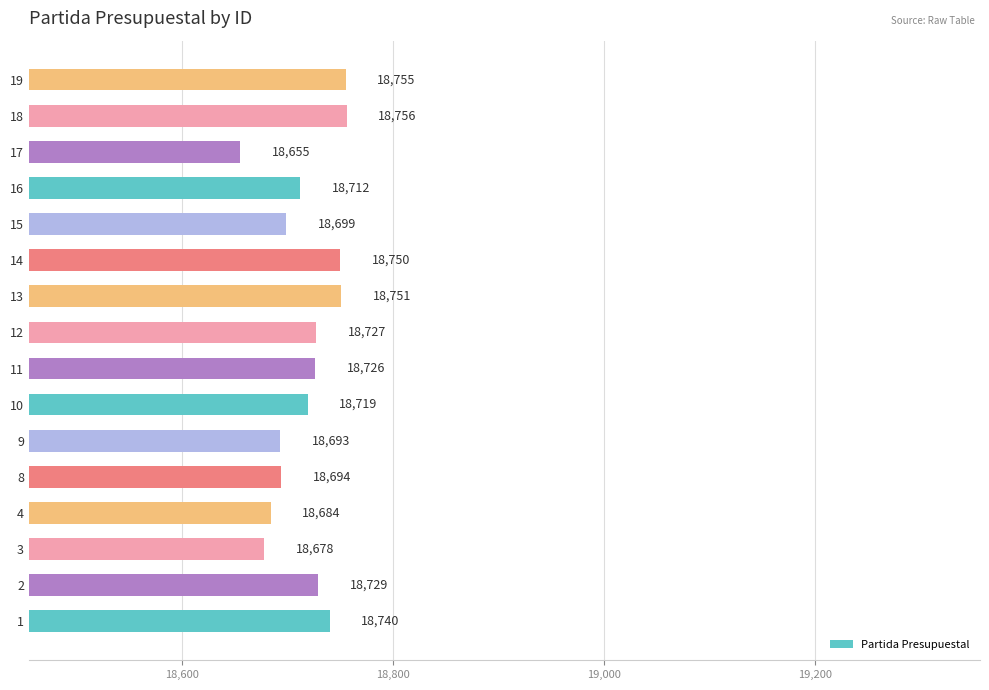

The chart shows a value of 9527 at 9. True or false?

False